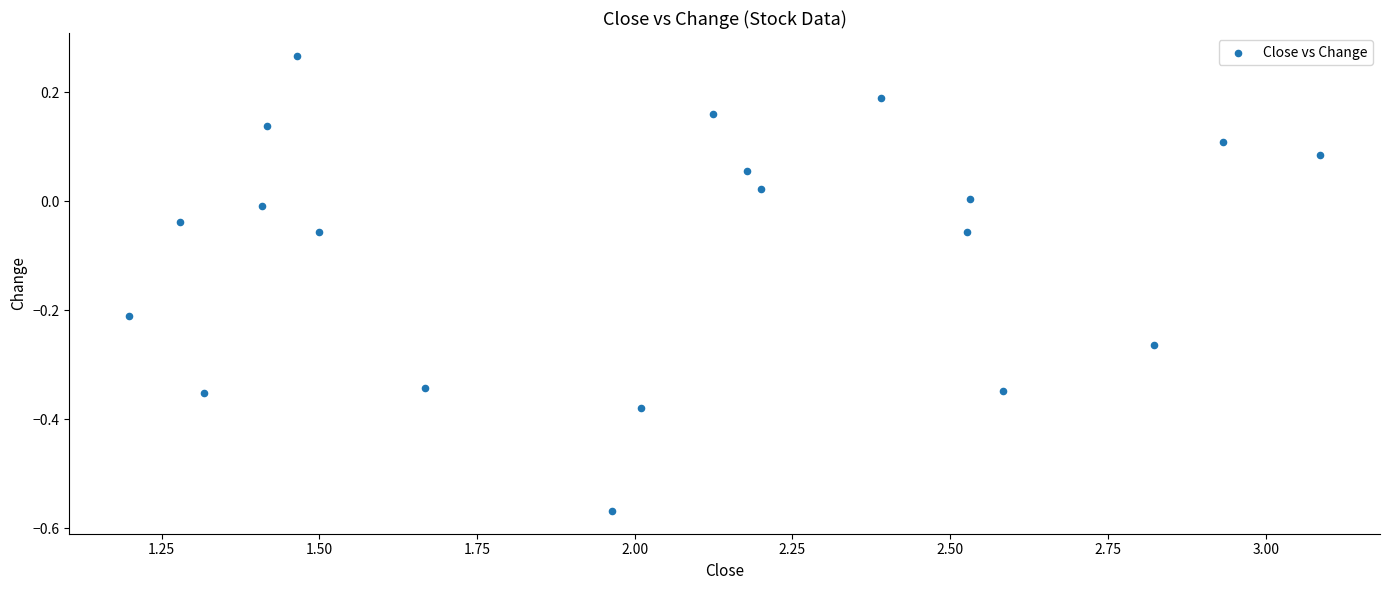

What is the range of X values (max minus min)?

1.9